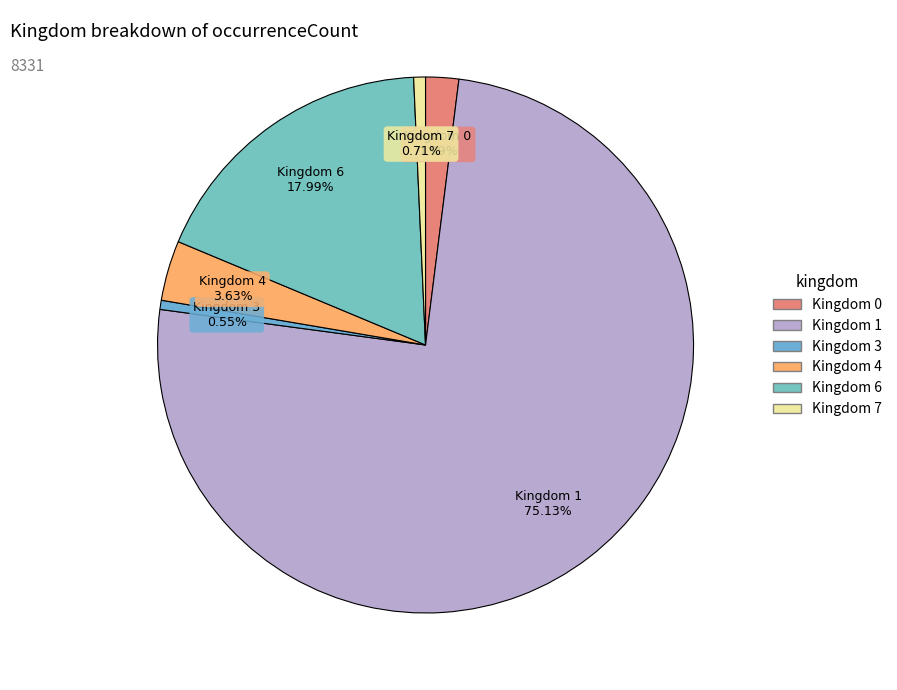

Which category accounts for the majority?

1